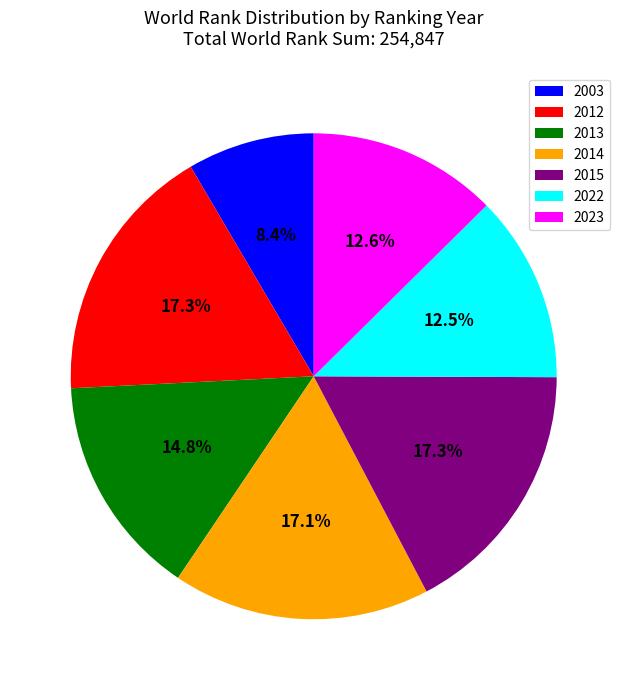

What is the ratio of the value at 2012 to the value at 2003?

2.1